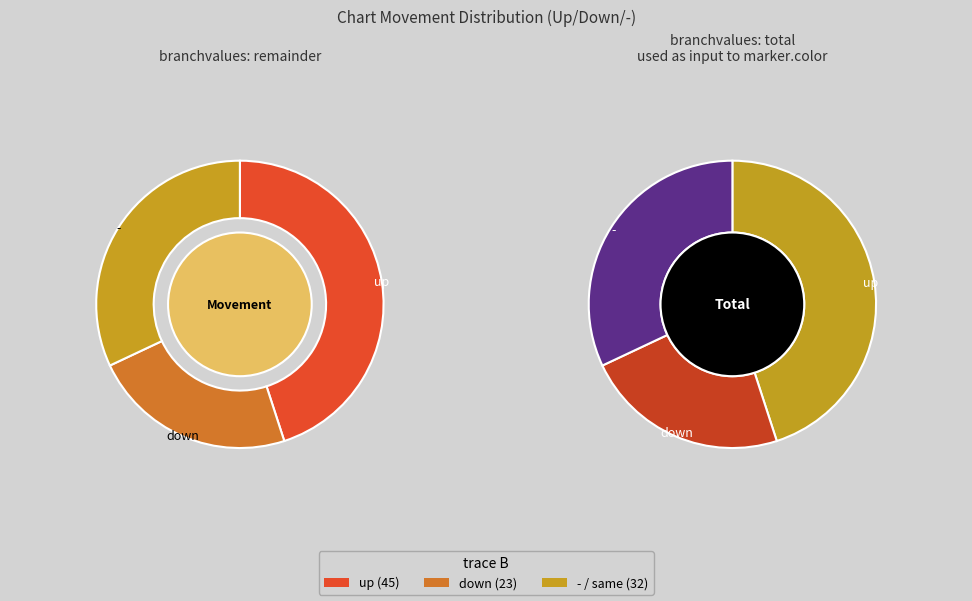

Rank the categories by value from lowest to highest.

down, -, up